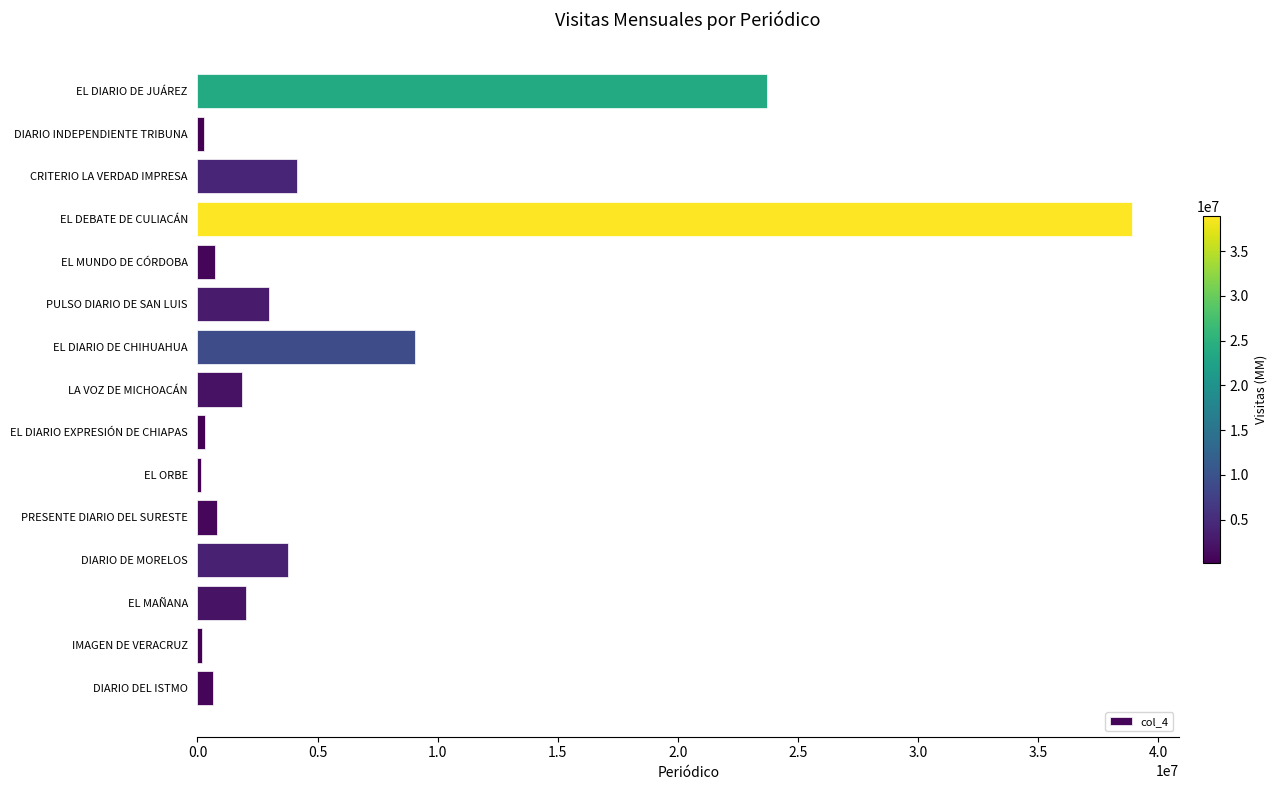

What is the sum of all values?

89555791